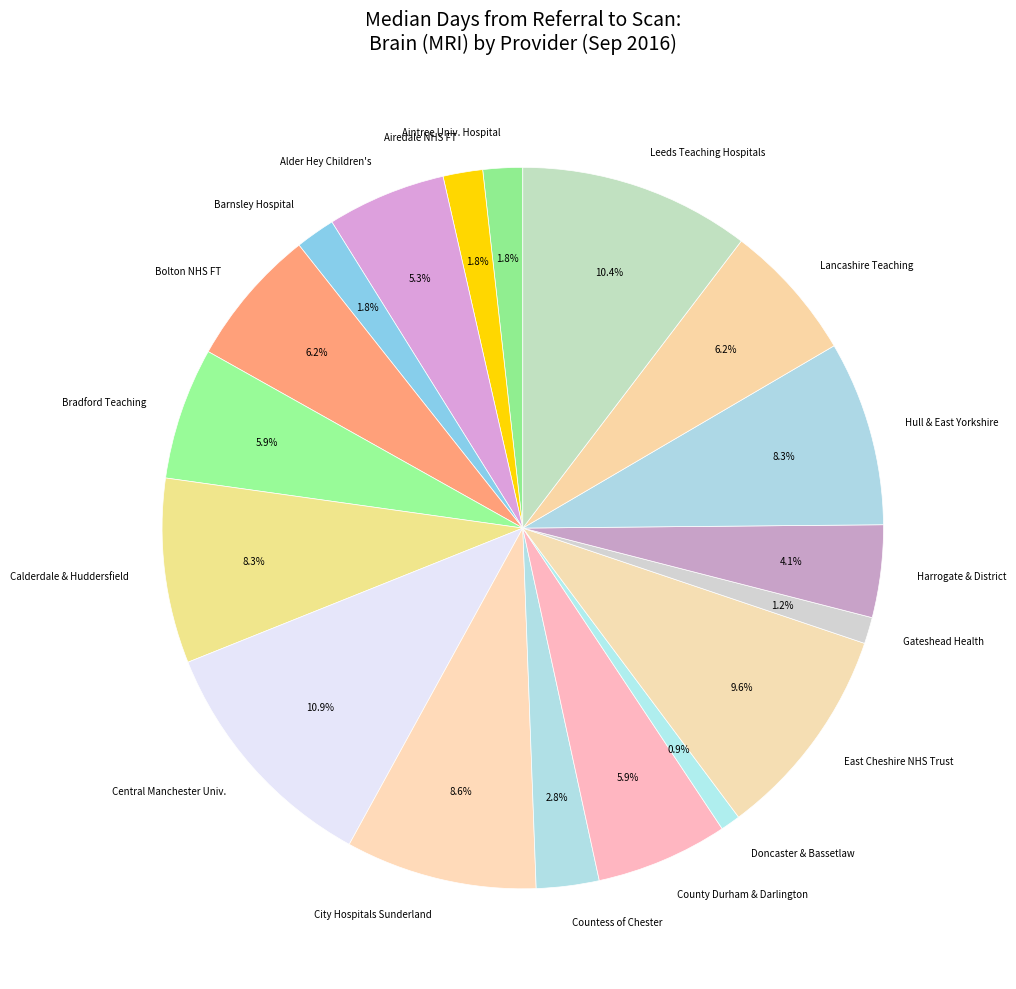

Which has a higher value, Doncaster & Bassetlaw or Aintree Univ. Hospital?

Aintree Univ. Hospital